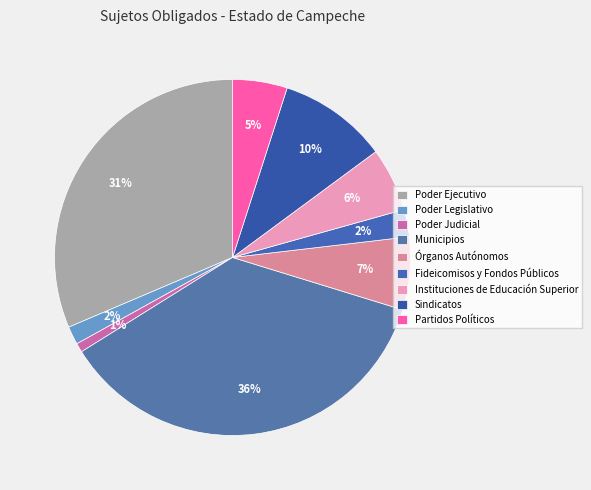

How many slices are in this pie chart?

9